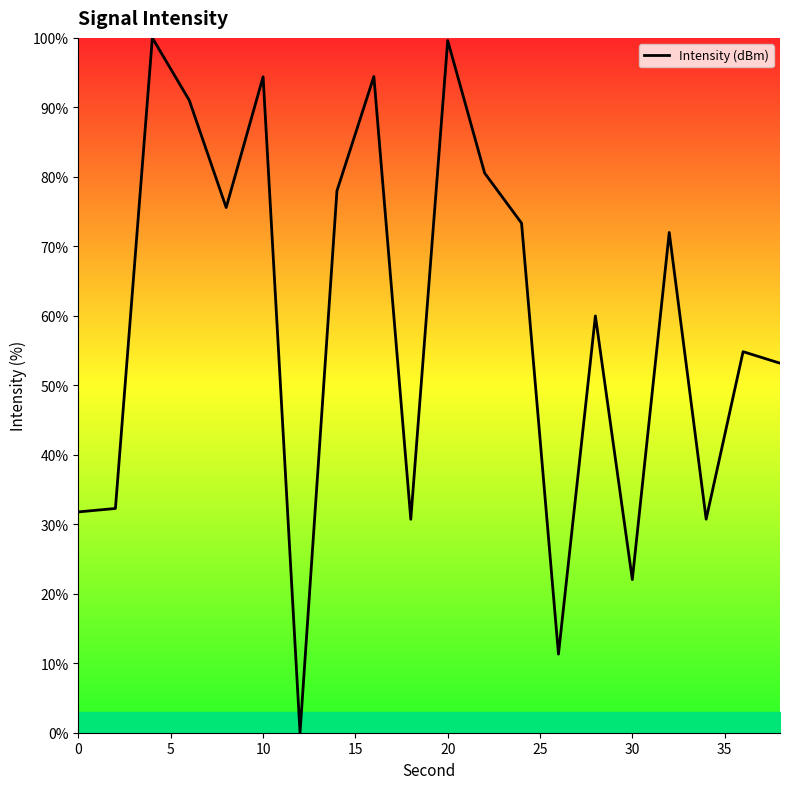

What is the difference between the maximum and minimum values?

100.0